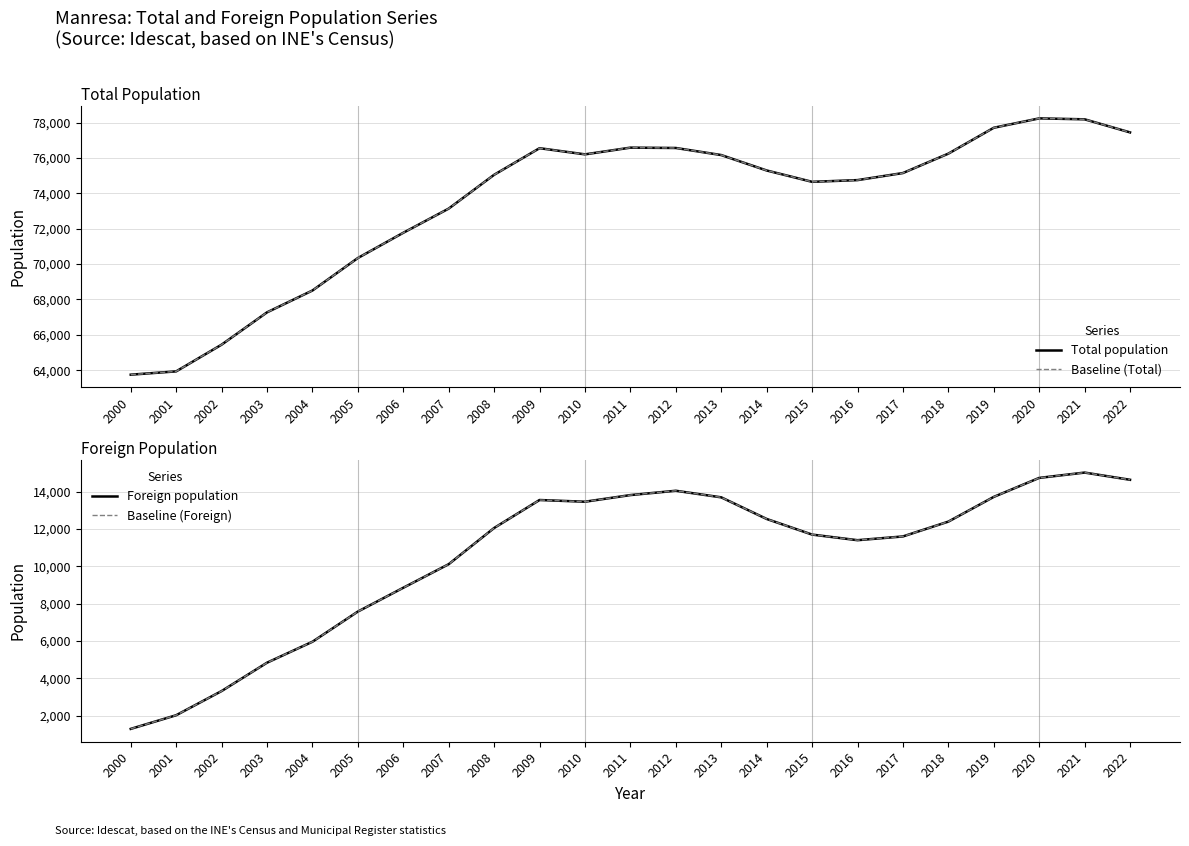

At which label does Baseline (Foreign) reach its minimum?

2000